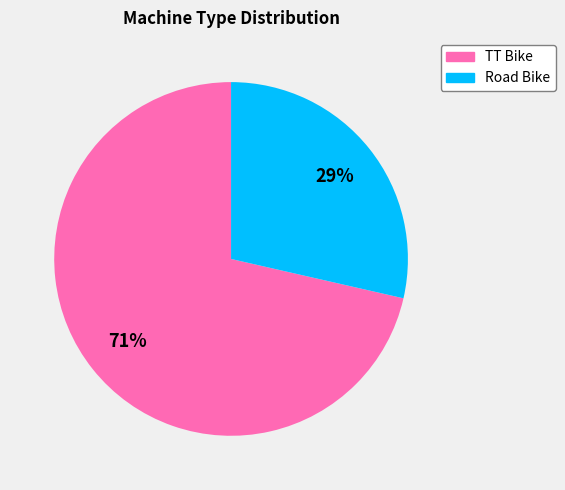

To the nearest percent, what percentage of the pie is TT Bike?

71%